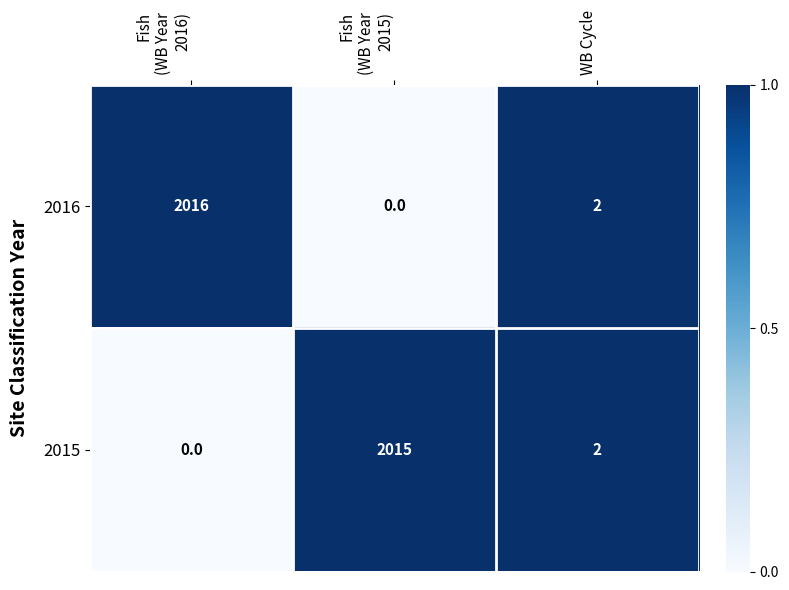

Which label corresponds to the largest value in the chart?

Fish
(WB Year
2016)